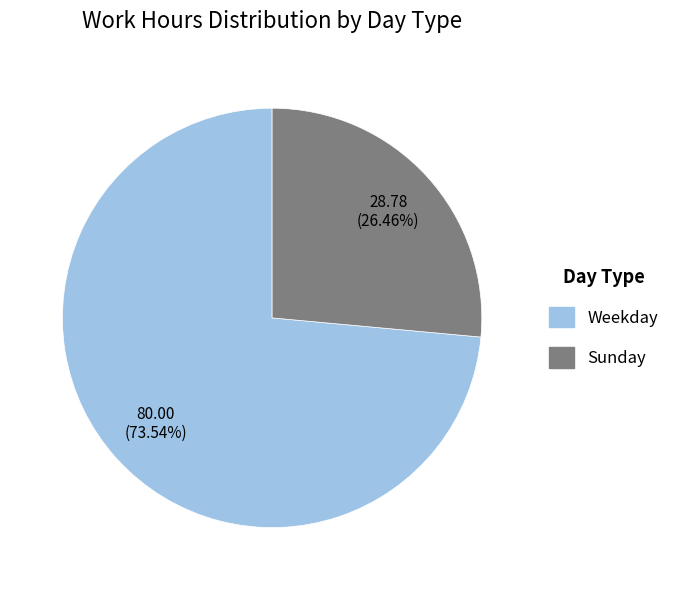

Is there any slice that represents more than half of the pie?

Yes